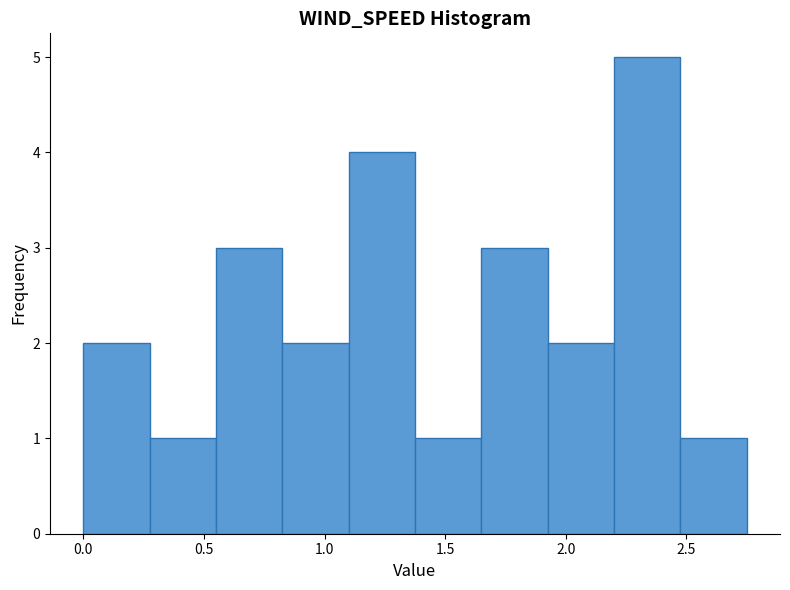

How tall is the bar that spans 2.200 to 2.475 on the x-axis? Neither the bar edges nor the heights are printed on the chart, so give them approximately, as read against the axes.

5